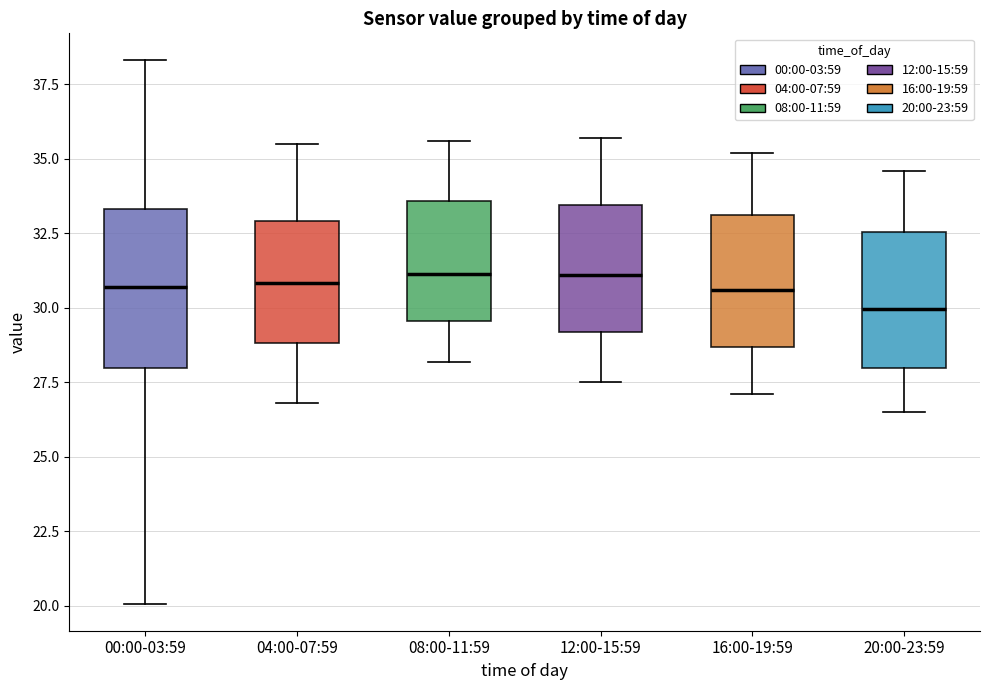

Reading left to right, transcribe this box plot: for each box, give where its median line is, the range the box spans, and where its two whiskers end, as read against the y-axis. The values are not printed on the chart, so give them approximately, as read against the axis.

00:00-03:59: median 30.5, box 28.0 to 33.5, whiskers 20.0 to 38.5
04:00-07:59: median 31.0, box 29.0 to 33.0, whiskers 27.0 to 35.5
08:00-11:59: median 31.0, box 29.5 to 33.5, whiskers 28.0 to 35.5
12:00-15:59: median 31.0, box 29.0 to 33.5, whiskers 27.5 to 35.5
16:00-19:59: median 30.5, box 28.5 to 33.0, whiskers 27.0 to 35.0
20:00-23:59: median 30.0, box 28.0 to 32.5, whiskers 26.5 to 34.5